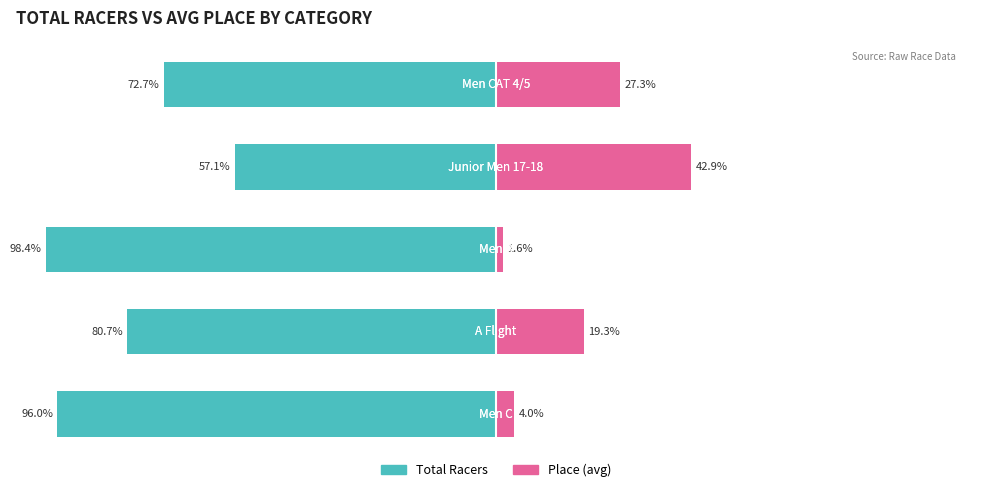

What is the difference between the second highest and minimum values in the Place (avg) series?

25.7